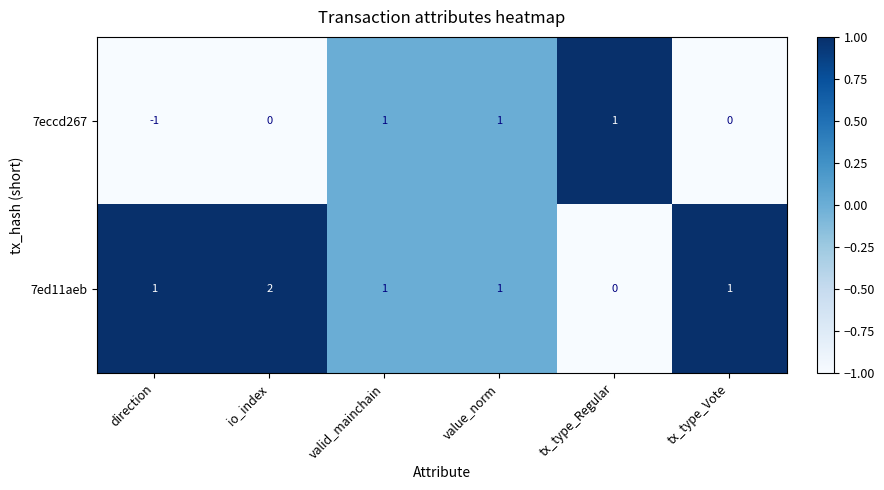

How many values in the 7eccd267 series are below 1?

3